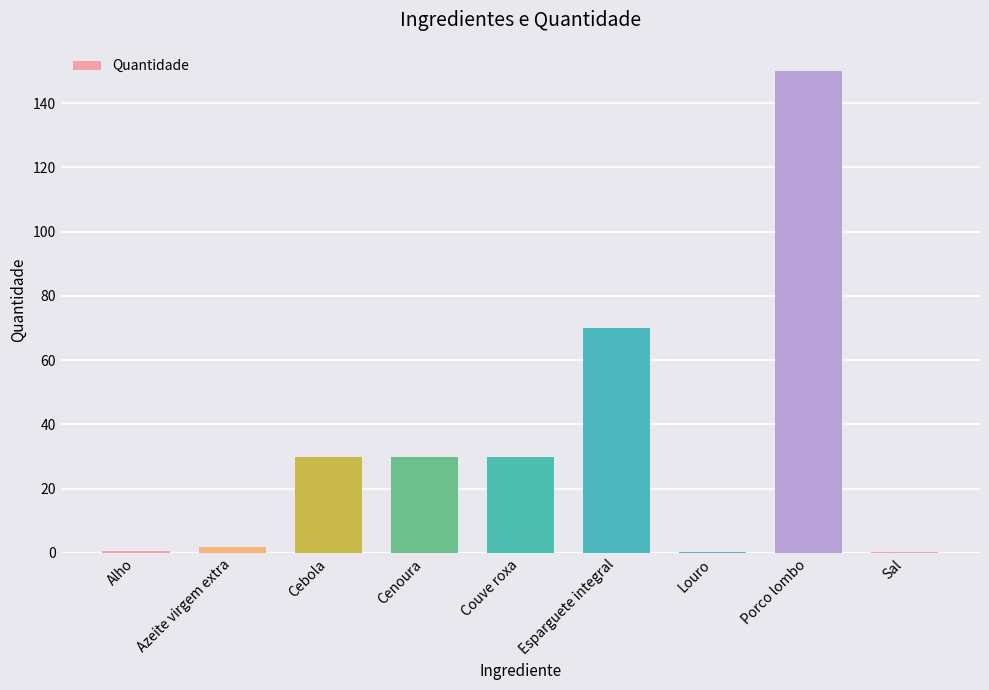

What is the sum of all values?

312.9